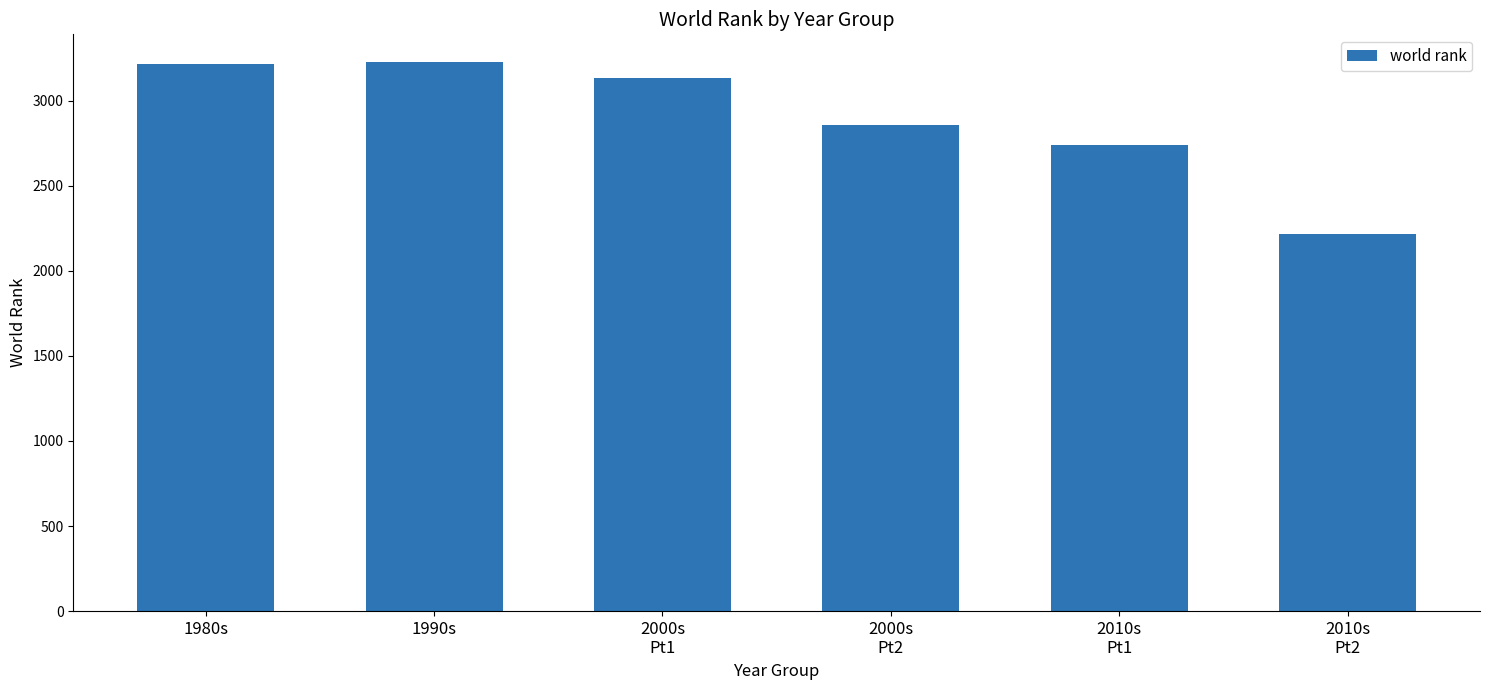

Is it true that the value at 1980s is 4912?

False